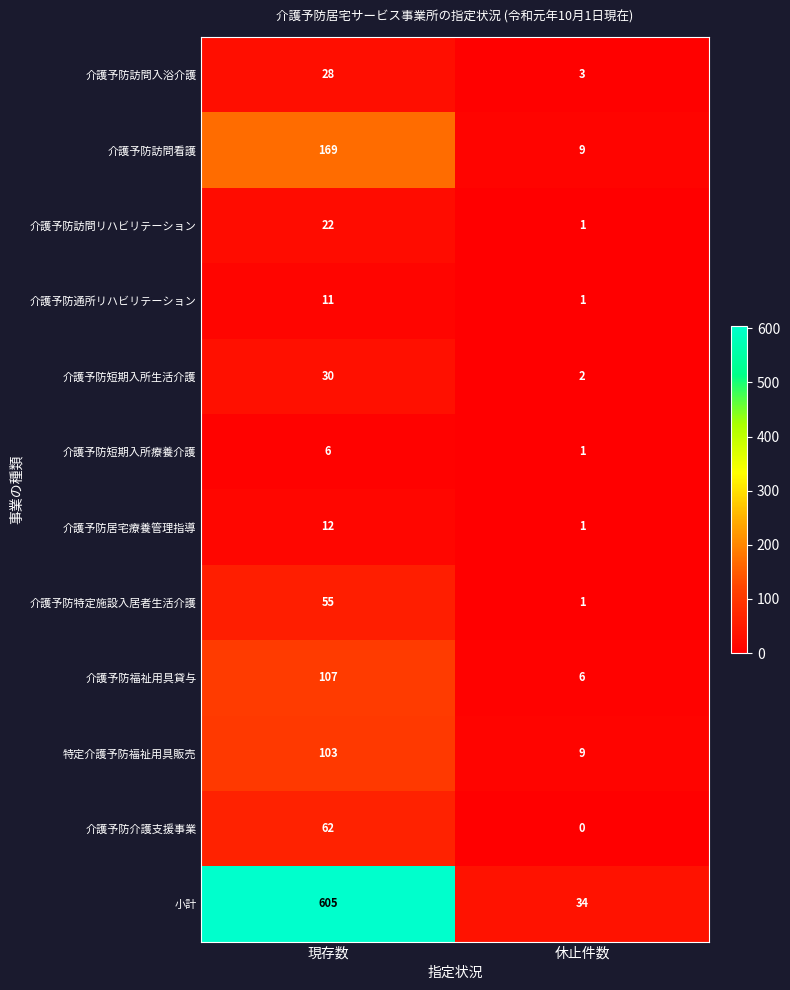

What is the sum of all 介護予防通所リハビリテーション values?

12